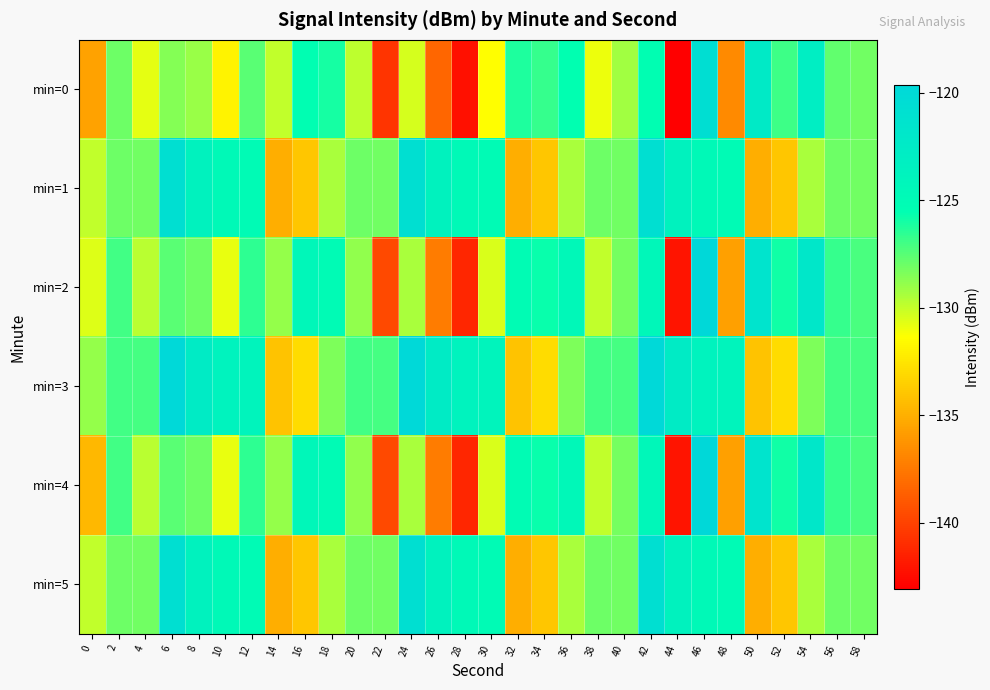

Rank the series by their maximum value, from highest to lowest.

min=2, min=4, min=3, min=0, min=1, min=5